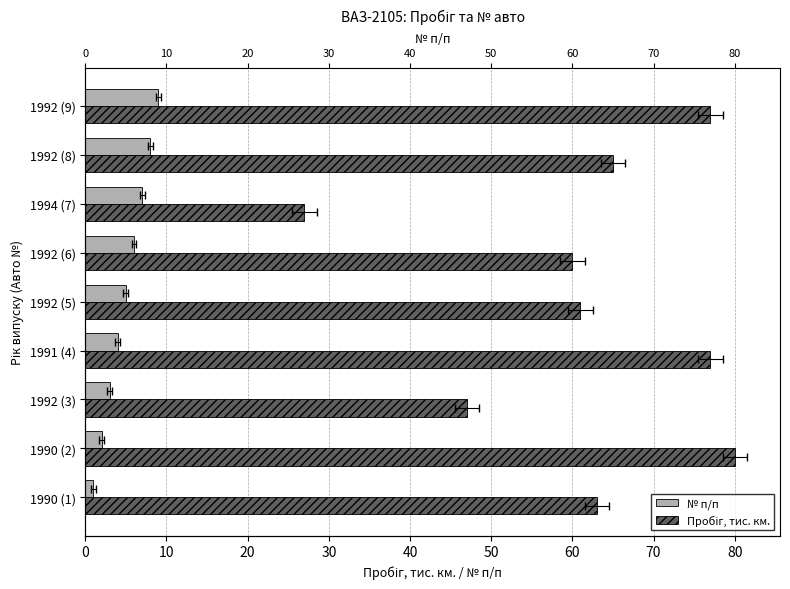

Between 1994 (7) and 1992 (5), which is larger?

1994 (7)